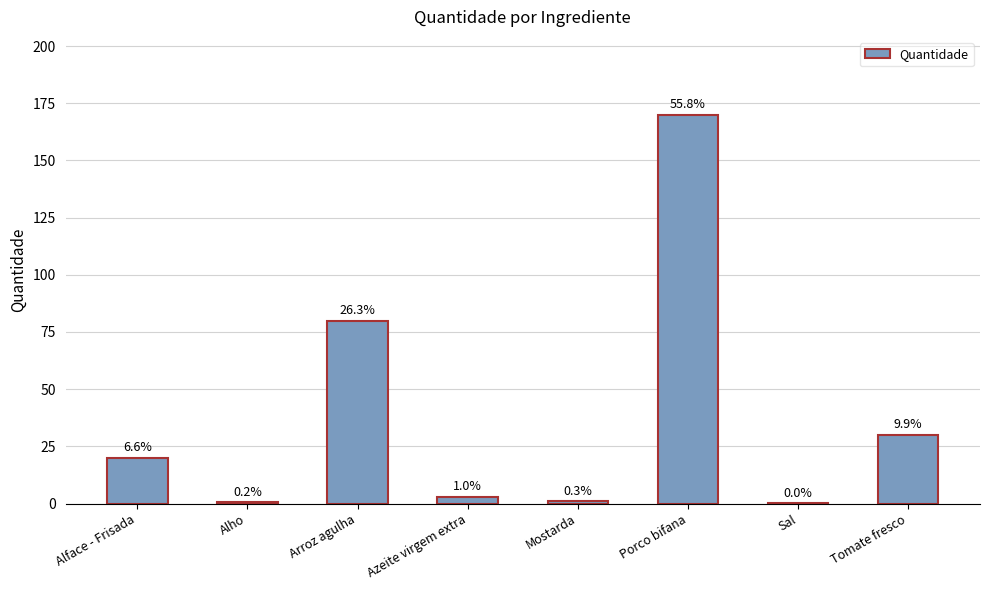

Reading left to right, list all the values displayed in this chart.

Alface - Frisada=20.0	Alho=0.5	Arroz agulha=80.0	Azeite virgem extra=3.0	Mostarda=1.0	Porco bifana=170.0	Sal=0.1	Tomate fresco=30.0